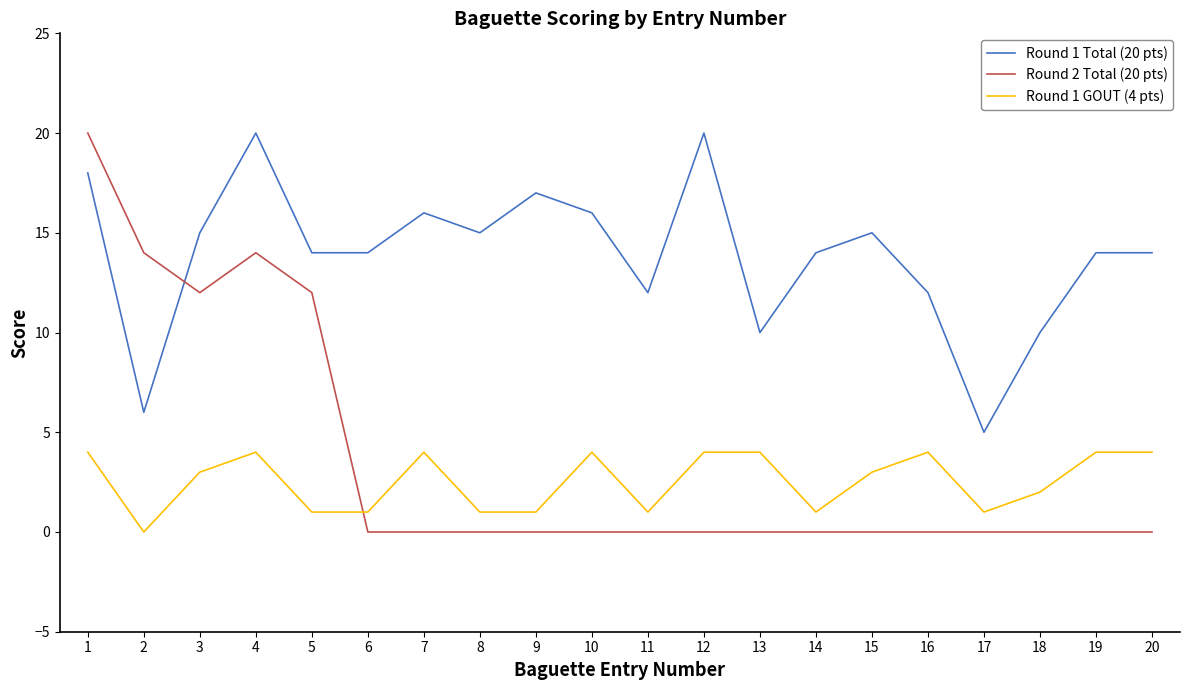

At 15, list the series in order from smallest to largest.

Round 2 Total (20 pts), Round 1 GOUT (4 pts), Round 1 Total (20 pts)